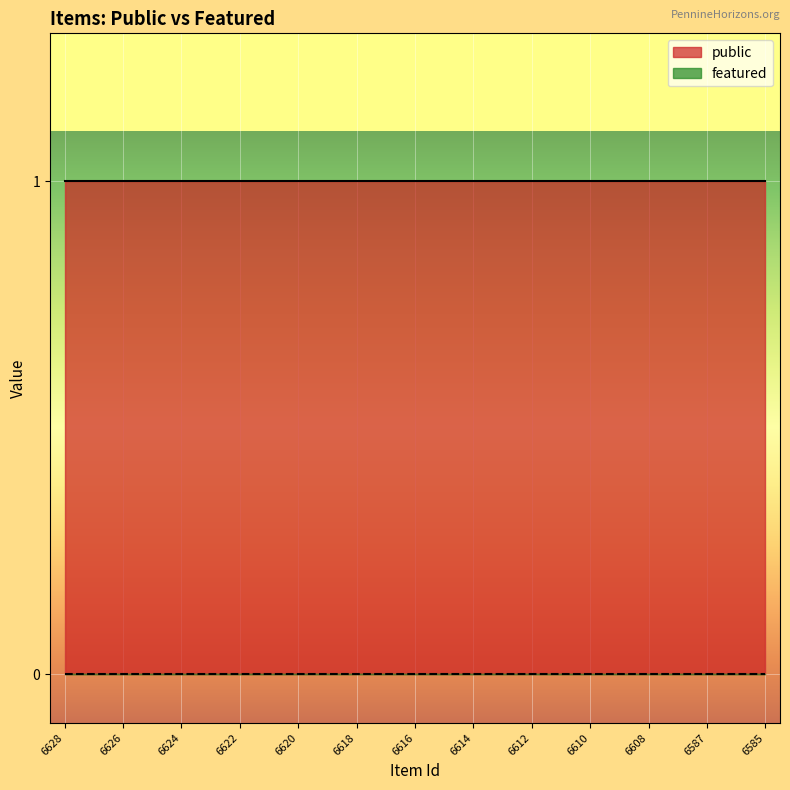

List the series in order of their overall mean, lowest first.

featured, public